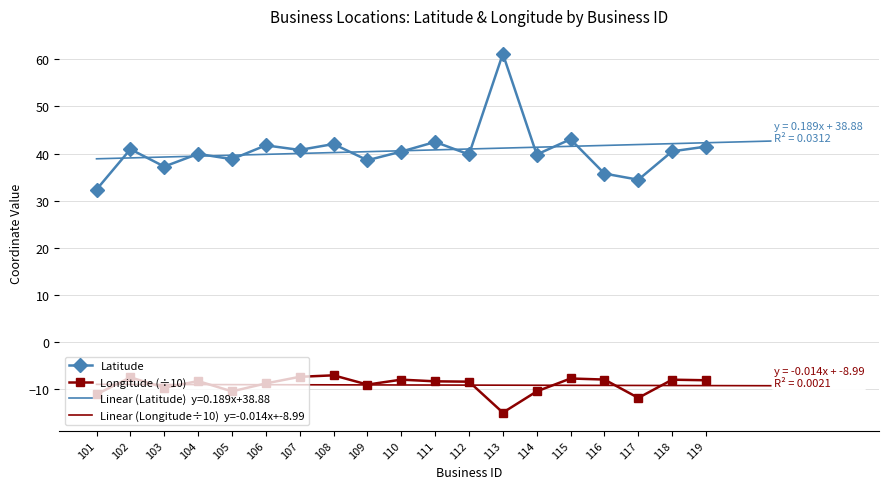

Is the value of Longitude at 111 greater than the value of Latitude at 107?

No